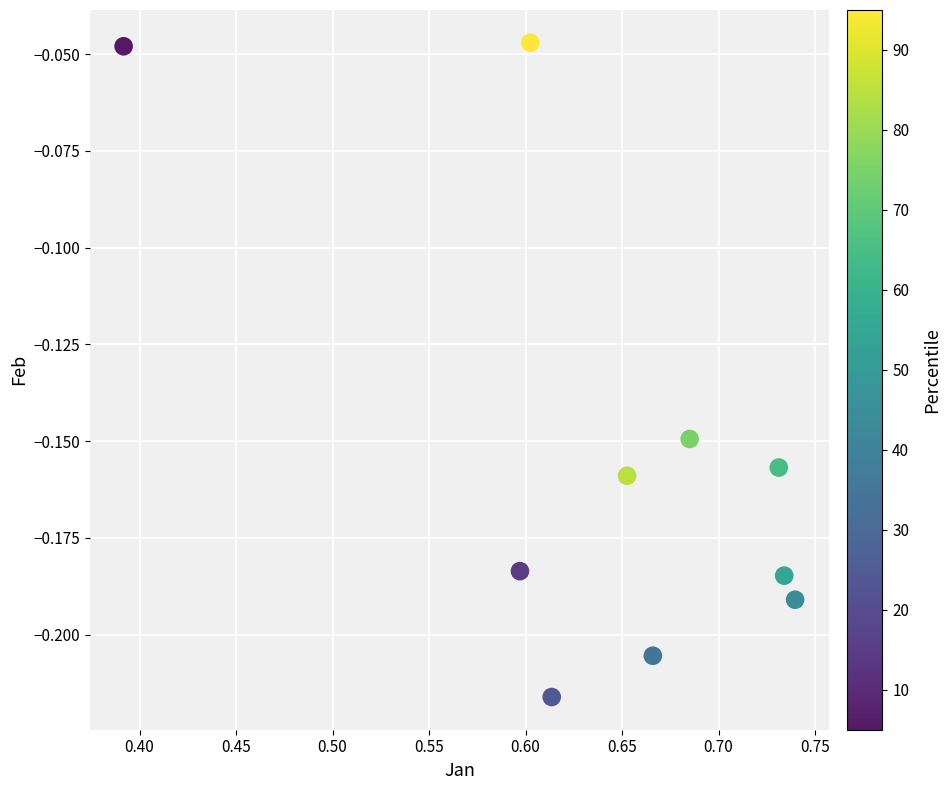

What is the average X value?

0.6